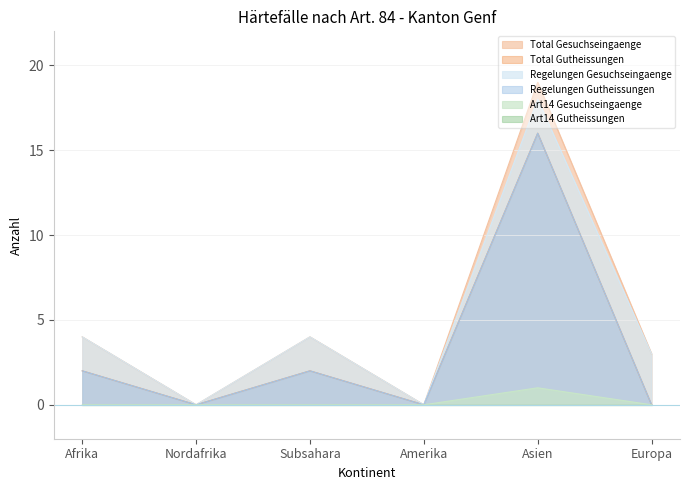

Between Asien and Subsahara, which is larger?

Asien